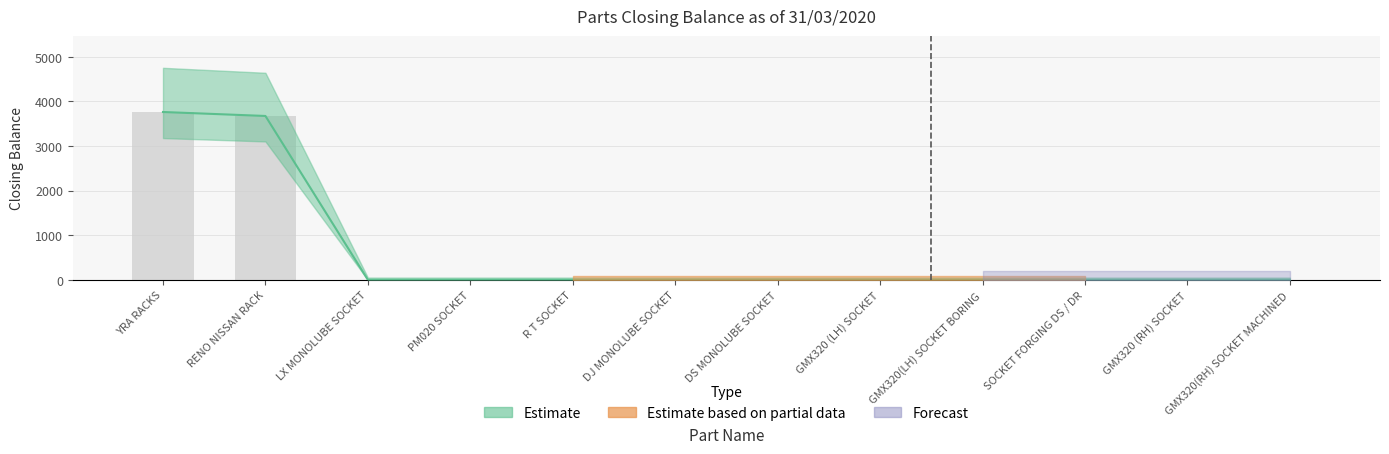

Reading right to left, extract all data points from this chart.

0	0	0	0	0	0	0	0	0	0	3673	3762